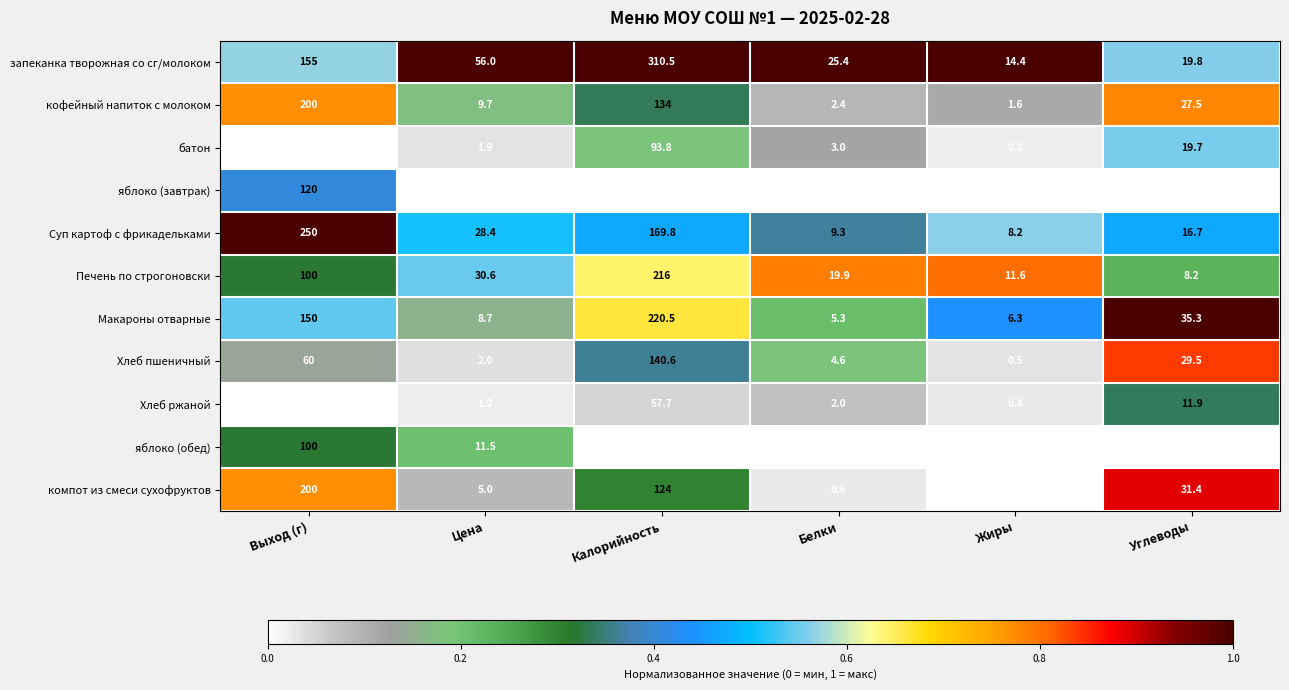

True or false: батон has a value of 16.9 at Выход (г).

False